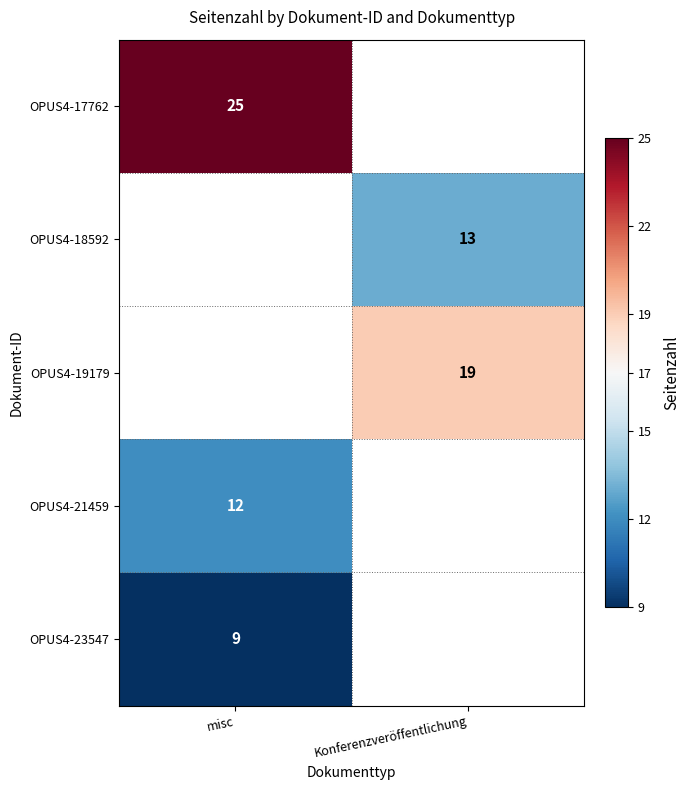

Is the value of OPUS4-17762 at misc greater than the value of OPUS4-19179 at Konferenzveröffentlichung?

Yes